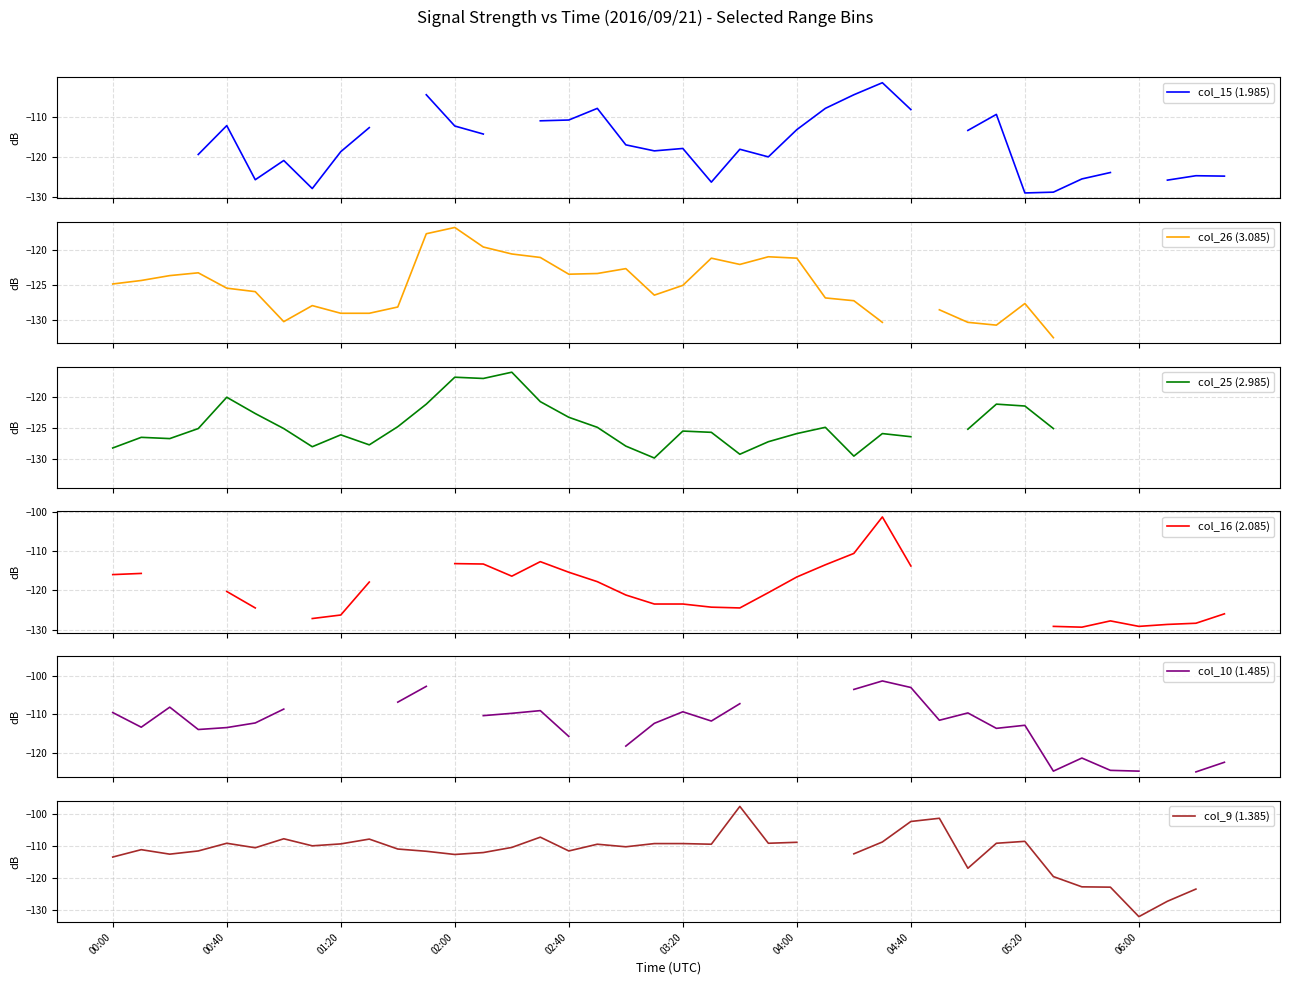

At which category is the sum across all series the highest?

27